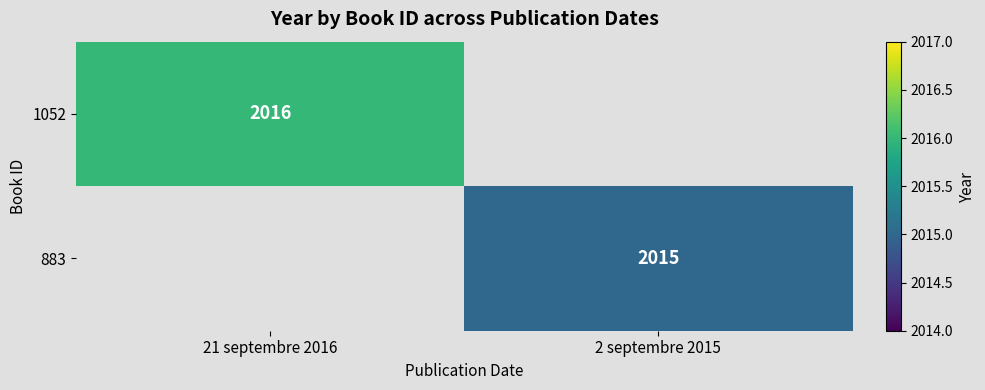

Is the value of 1052 at 21 septembre 2016 greater than the value of 883 at 2 septembre 2015?

Yes